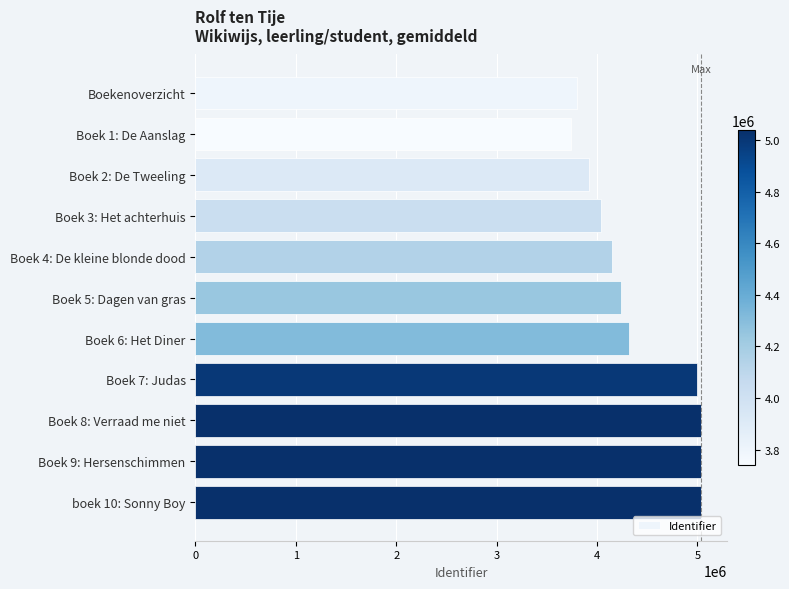

What is the average value?

4391646